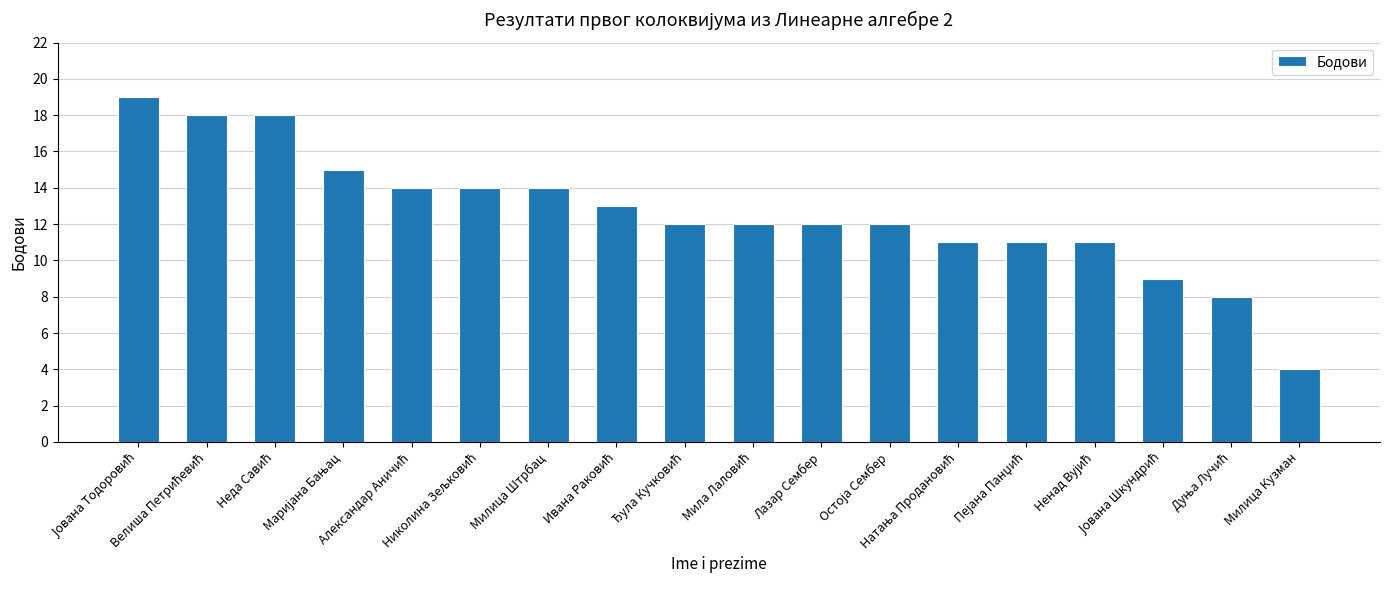

How many series are shown in this chart?

1